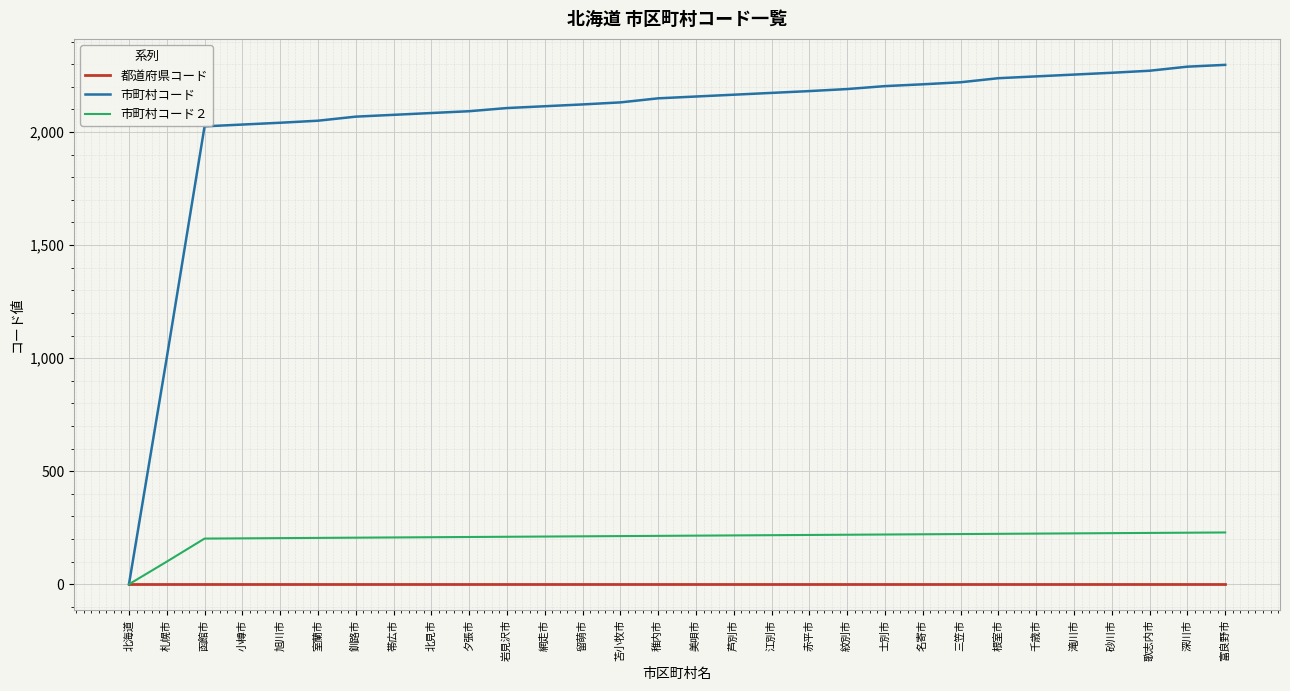

List the series in order of their peak value, lowest first.

都道府県コード, 市町村コード２, 市町村コード